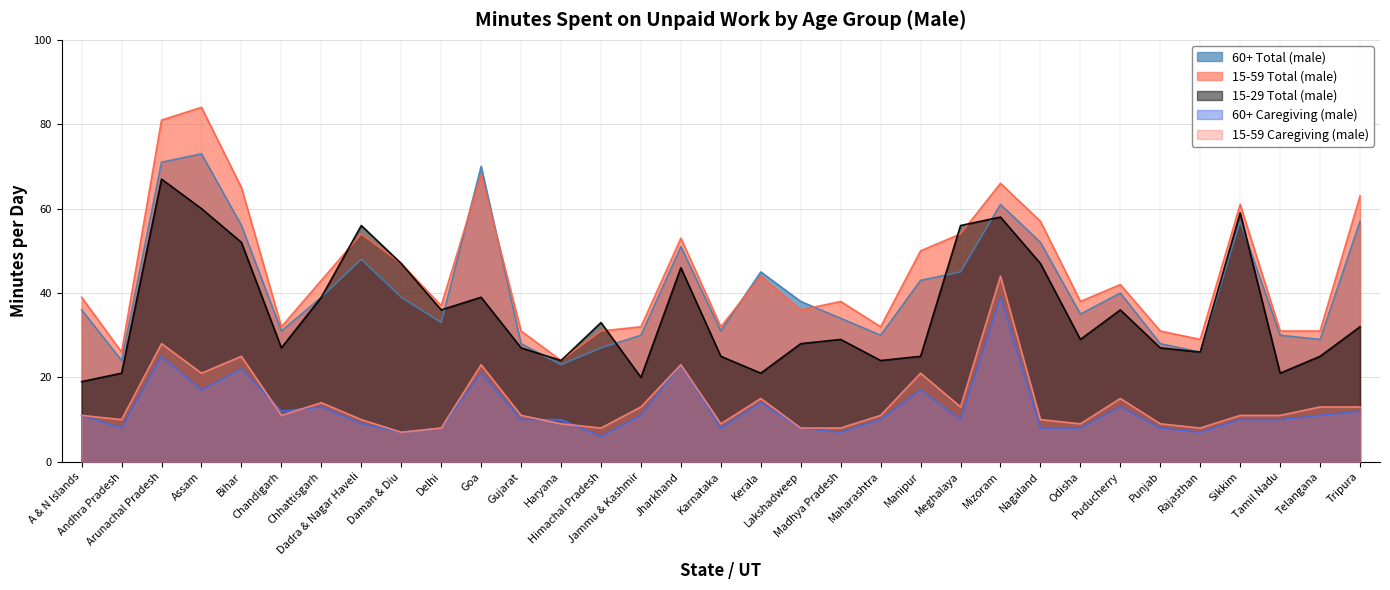

Reading left to right, list all the values displayed in this chart.

60+ Total (male): A & N Islands=36	Andhra Pradesh=24	Arunachal Pradesh=71	Assam=73	Bihar=56	Chandigarh=31	Chhattisgarh=39	Dadra & Nagar Haveli=48	Daman & Diu=39	Delhi=33	Goa=70	Gujarat=28	Haryana=23	Himachal Pradesh=27	Jammu & Kashmir=30	Jharkhand=51	Karnataka=31	Kerala=45	Lakshadweep=38	Madhya Pradesh=34	Maharashtra=30	Manipur=43	Meghalaya=45	Mizoram=61	Nagaland=52	Odisha=35	Puducherry=40	Punjab=28	Rajasthan=26	Sikkim=57	Tamil Nadu=30	Telangana=29	Tripura=57
15-59 Total (male): A & N Islands=39	Andhra Pradesh=26	Arunachal Pradesh=81	Assam=84	Bihar=65	Chandigarh=32	Chhattisgarh=43	Dadra & Nagar Haveli=54	Daman & Diu=47	Delhi=37	Goa=68	Gujarat=31	Haryana=24	Himachal Pradesh=31	Jammu & Kashmir=32	Jharkhand=53	Karnataka=32	Kerala=44	Lakshadweep=36	Madhya Pradesh=38	Maharashtra=32	Manipur=50	Meghalaya=54	Mizoram=66	Nagaland=57	Odisha=38	Puducherry=42	Punjab=31	Rajasthan=29	Sikkim=61	Tamil Nadu=31	Telangana=31	Tripura=63
15-29 Total (male): A & N Islands=19	Andhra Pradesh=21	Arunachal Pradesh=67	Assam=60	Bihar=52	Chandigarh=27	Chhattisgarh=39	Dadra & Nagar Haveli=56	Daman & Diu=47	Delhi=36	Goa=39	Gujarat=27	Haryana=24	Himachal Pradesh=33	Jammu & Kashmir=20	Jharkhand=46	Karnataka=25	Kerala=21	Lakshadweep=28	Madhya Pradesh=29	Maharashtra=24	Manipur=25	Meghalaya=56	Mizoram=58	Nagaland=47	Odisha=29	Puducherry=36	Punjab=27	Rajasthan=26	Sikkim=59	Tamil Nadu=21	Telangana=25	Tripura=32
60+ Caregiving (male): A & N Islands=11	Andhra Pradesh=8	Arunachal Pradesh=25	Assam=17	Bihar=22	Chandigarh=12	Chhattisgarh=13	Dadra & Nagar Haveli=9	Daman & Diu=7	Delhi=8	Goa=21	Gujarat=10	Haryana=10	Himachal Pradesh=6	Jammu & Kashmir=11	Jharkhand=23	Karnataka=8	Kerala=14	Lakshadweep=8	Madhya Pradesh=7	Maharashtra=10	Manipur=17	Meghalaya=10	Mizoram=39	Nagaland=8	Odisha=8	Puducherry=13	Punjab=8	Rajasthan=7	Sikkim=10	Tamil Nadu=10	Telangana=11	Tripura=12
15-59 Caregiving (male): A & N Islands=11	Andhra Pradesh=10	Arunachal Pradesh=28	Assam=21	Bihar=25	Chandigarh=11	Chhattisgarh=14	Dadra & Nagar Haveli=10	Daman & Diu=7	Delhi=8	Goa=23	Gujarat=11	Haryana=9	Himachal Pradesh=8	Jammu & Kashmir=13	Jharkhand=23	Karnataka=9	Kerala=15	Lakshadweep=8	Madhya Pradesh=8	Maharashtra=11	Manipur=21	Meghalaya=13	Mizoram=44	Nagaland=10	Odisha=9	Puducherry=15	Punjab=9	Rajasthan=8	Sikkim=11	Tamil Nadu=11	Telangana=13	Tripura=13